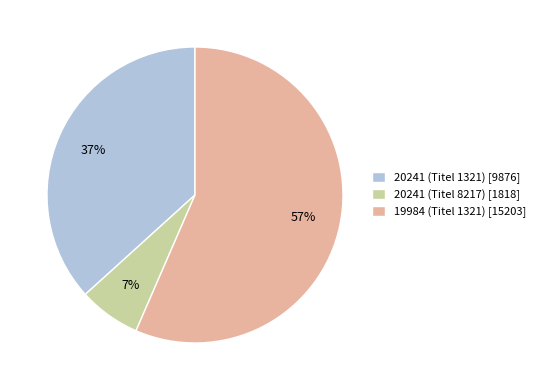

Is it true that 19984 (Titel 1321) is 49% of the pie?

False